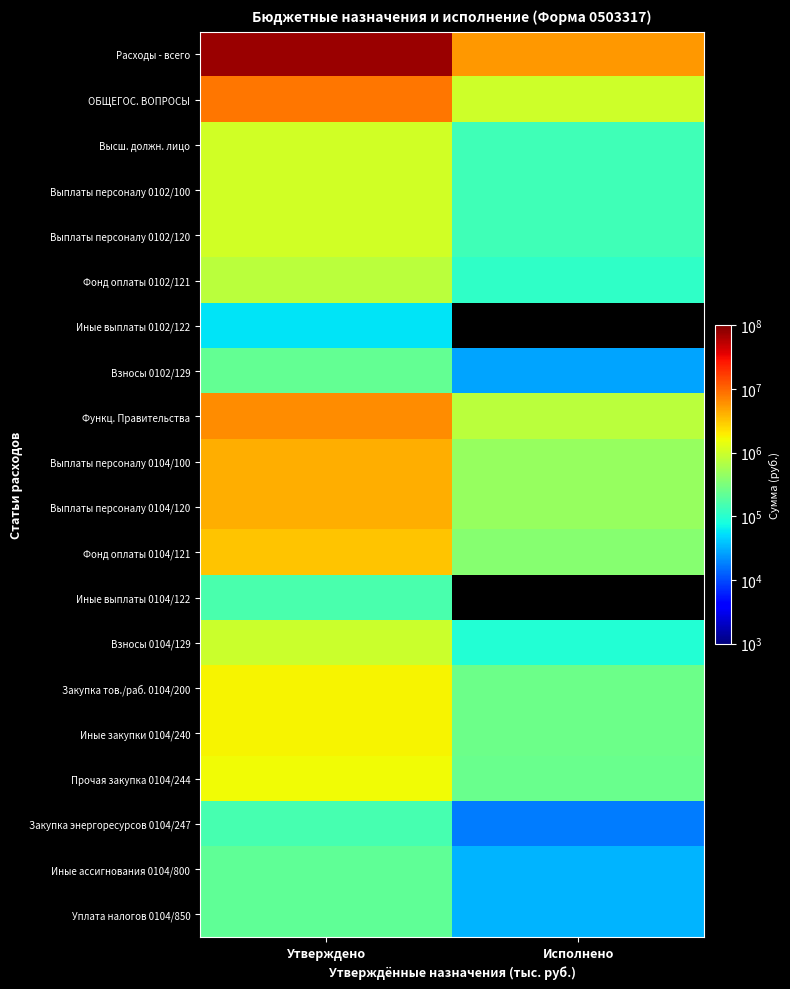

How many data points does each series have?

2